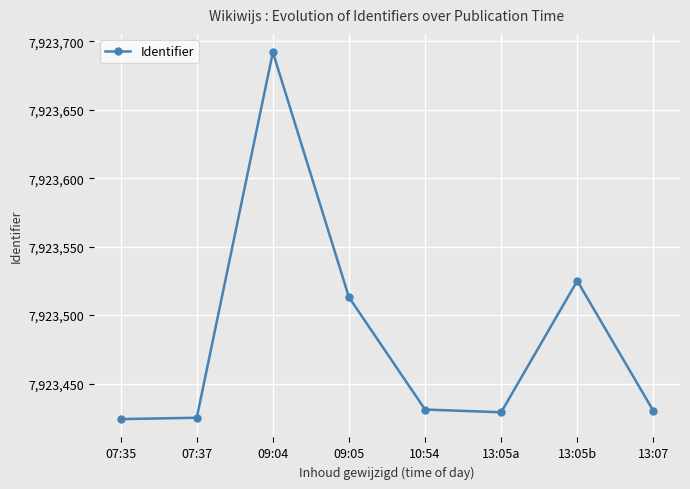

What is the sum of all values?

63387869